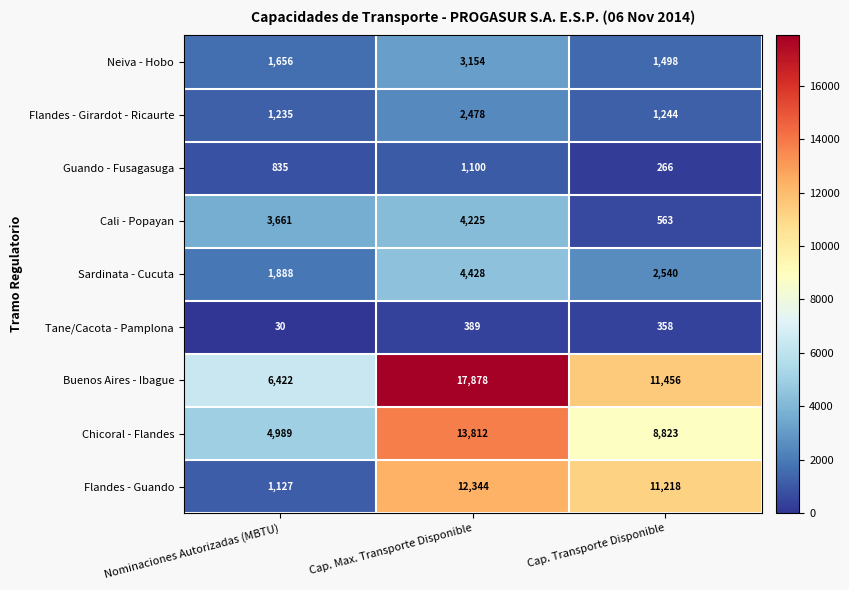

How many values in the Guando - Fusagasuga series are below 835?

1